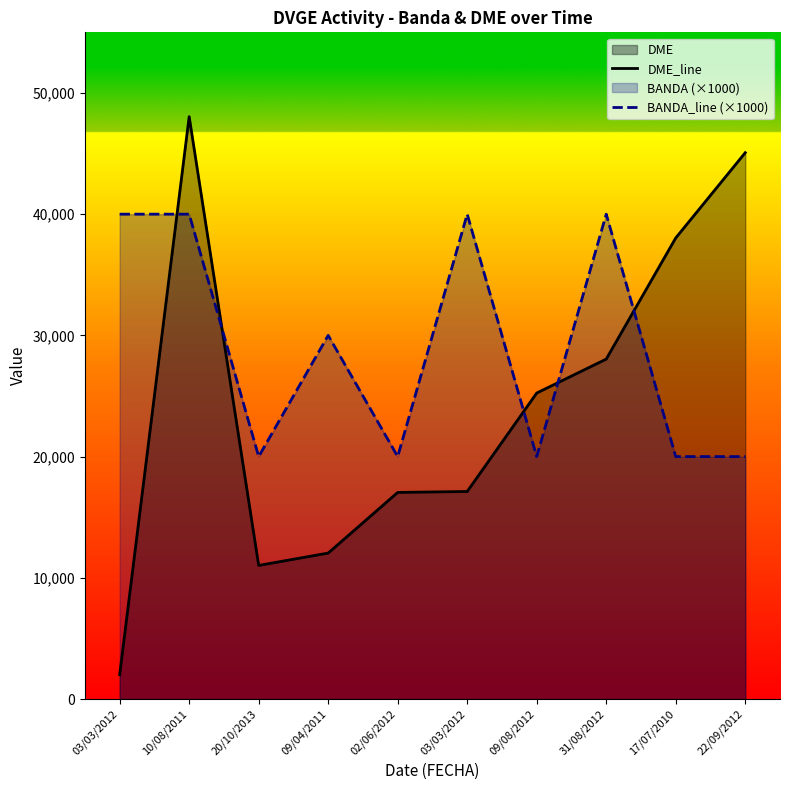

Reading left to right, what are all the values shown in this chart?

DME_line: 2003	48045	11020	12040	17043	17120	25243	28043	38038	45071
BANDA_line (×1000): 40000	40000	20000	30000	20000	40000	20000	40000	20000	20000